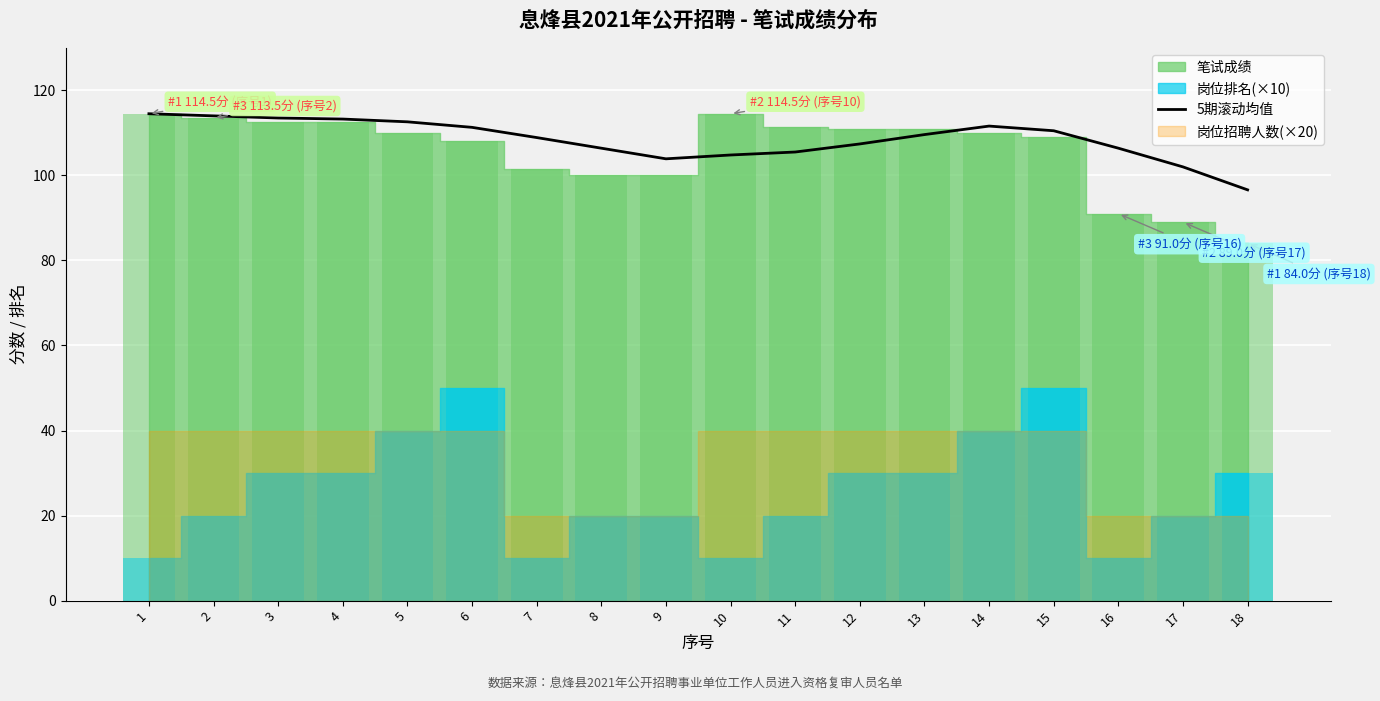

What is the value of the 13th bar from the left?

109.6